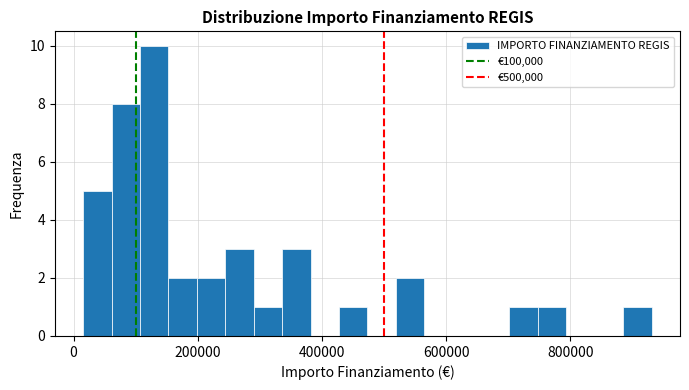

Read against the x-axis, roughly where is the centre of the tallest bar?

120000